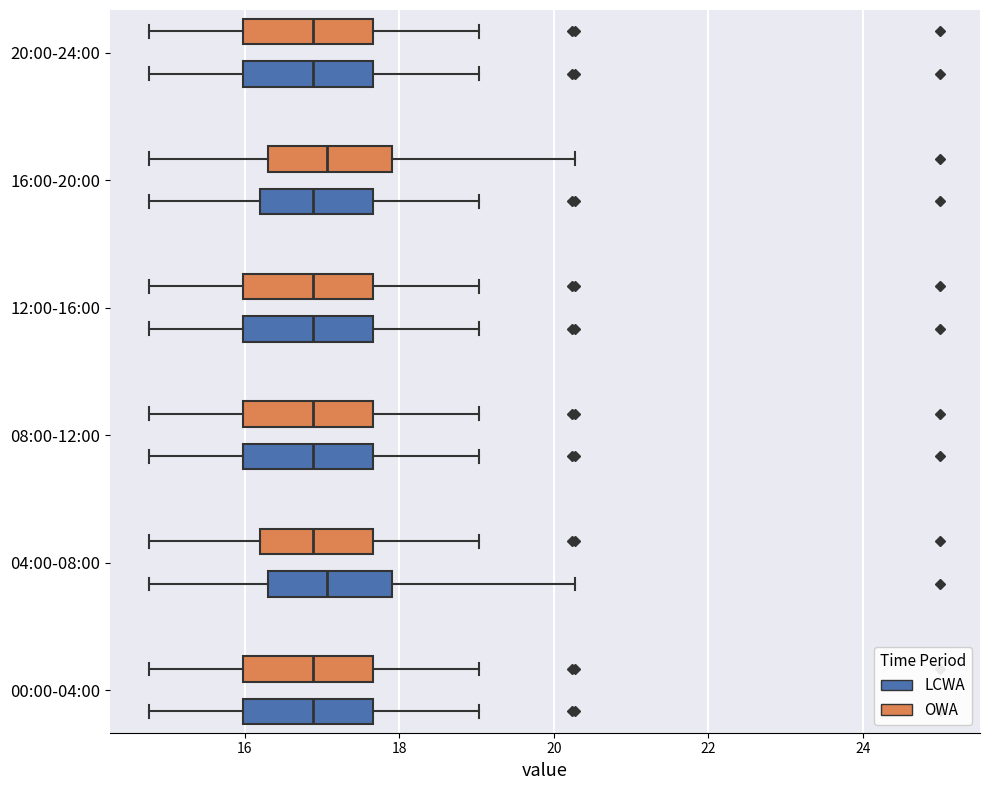

Reading bottom to top, read every box against the x-axis: the position of its median line, the range the box covers, and the ends of its whiskers. The values are not printed on the chart, so give them approximately, as read against the axis.

00:00-04:00 (LCWA): median 16.8, box 16.0 to 17.6, whiskers 14.8 to 19.0
00:00-04:00 (OWA): median 16.8, box 16.0 to 17.6, whiskers 14.8 to 19.0
04:00-08:00 (LCWA): median 17.0, box 16.4 to 18.0, whiskers 14.8 to 20.2
04:00-08:00 (OWA): median 16.8, box 16.2 to 17.6, whiskers 14.8 to 19.0
08:00-12:00 (LCWA): median 16.8, box 16.0 to 17.6, whiskers 14.8 to 19.0
08:00-12:00 (OWA): median 16.8, box 16.0 to 17.6, whiskers 14.8 to 19.0
12:00-16:00 (LCWA): median 16.8, box 16.0 to 17.6, whiskers 14.8 to 19.0
12:00-16:00 (OWA): median 16.8, box 16.0 to 17.6, whiskers 14.8 to 19.0
16:00-20:00 (LCWA): median 16.8, box 16.2 to 17.6, whiskers 14.8 to 19.0
16:00-20:00 (OWA): median 17.0, box 16.4 to 18.0, whiskers 14.8 to 20.2
20:00-24:00 (LCWA): median 16.8, box 16.0 to 17.6, whiskers 14.8 to 19.0
20:00-24:00 (OWA): median 16.8, box 16.0 to 17.6, whiskers 14.8 to 19.0